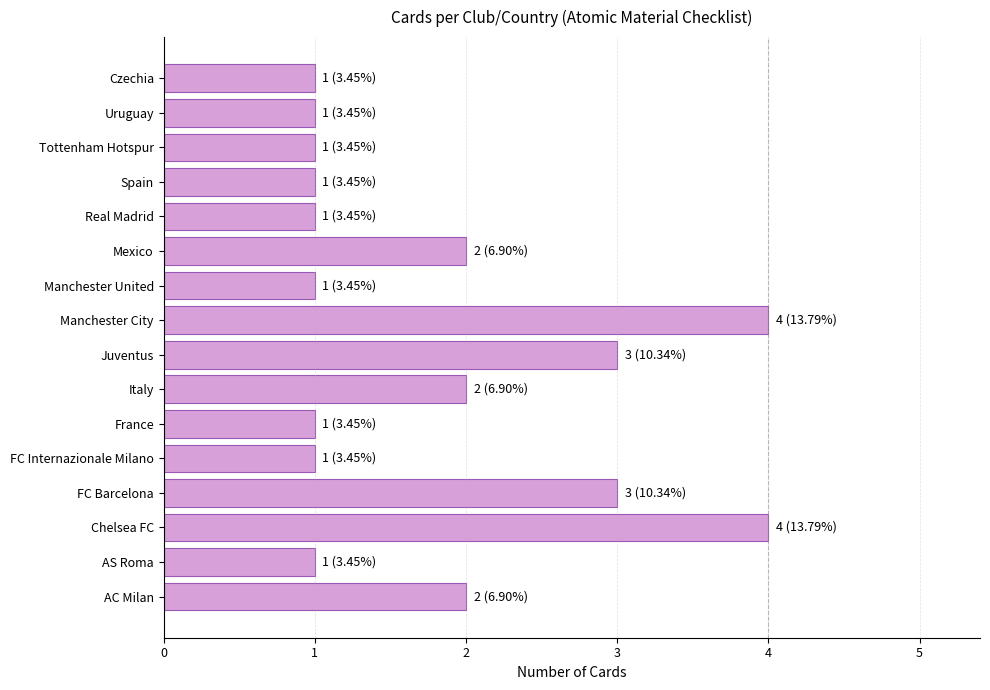

Read the value at Juventus.

3